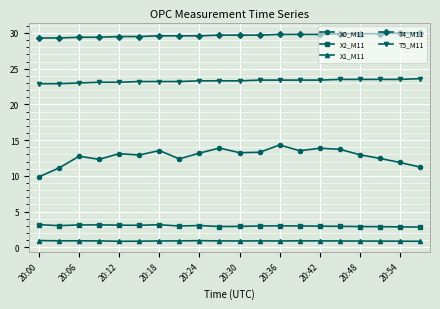

What is the minimum value for T5_M11?

22.9